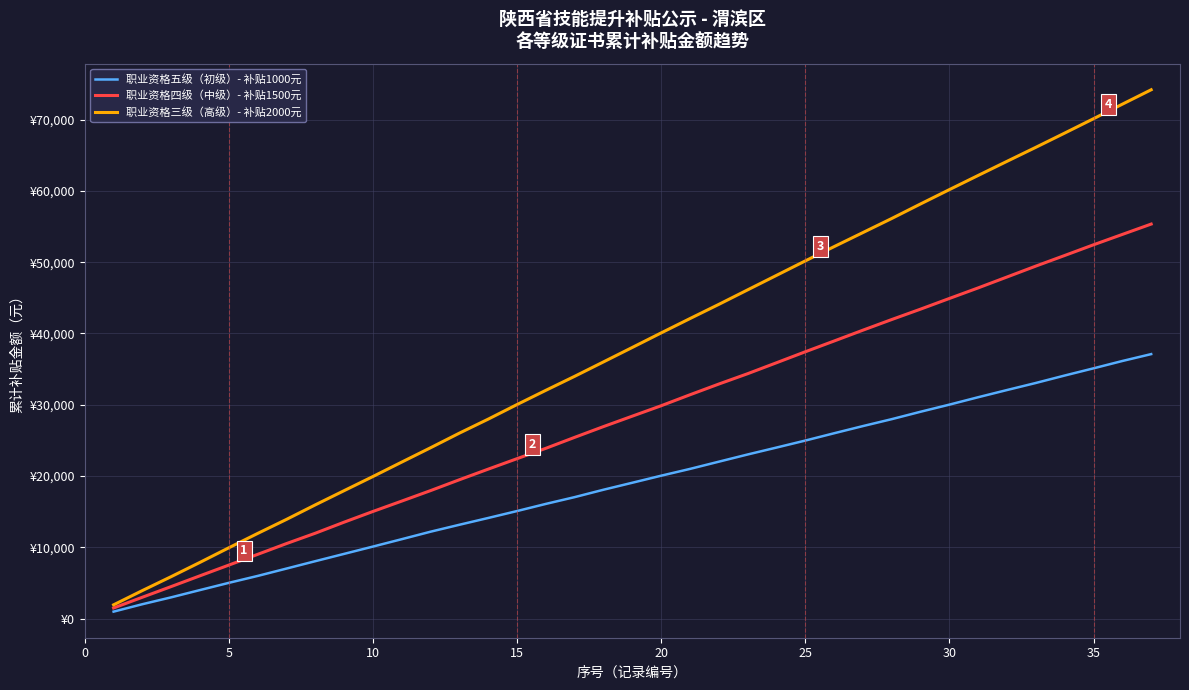

True or false: 职业资格四级（中级）- 补贴1500元 and 职业资格五级（初级）- 补贴1000元 intersect in this chart.

False